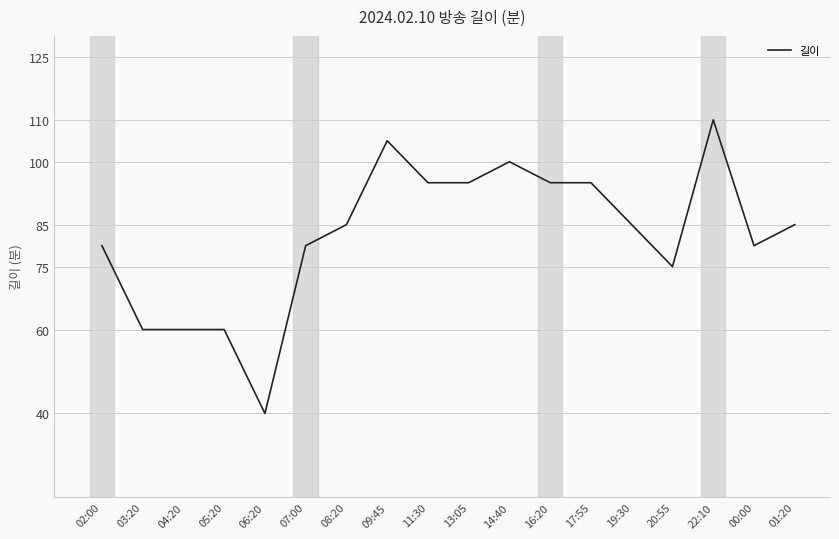

True or false: the data shows 60 at 16:20.

False